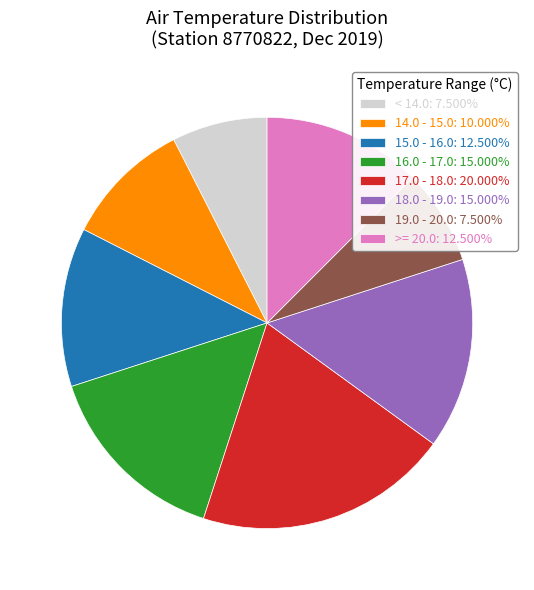

Does any single category account for the majority?

No